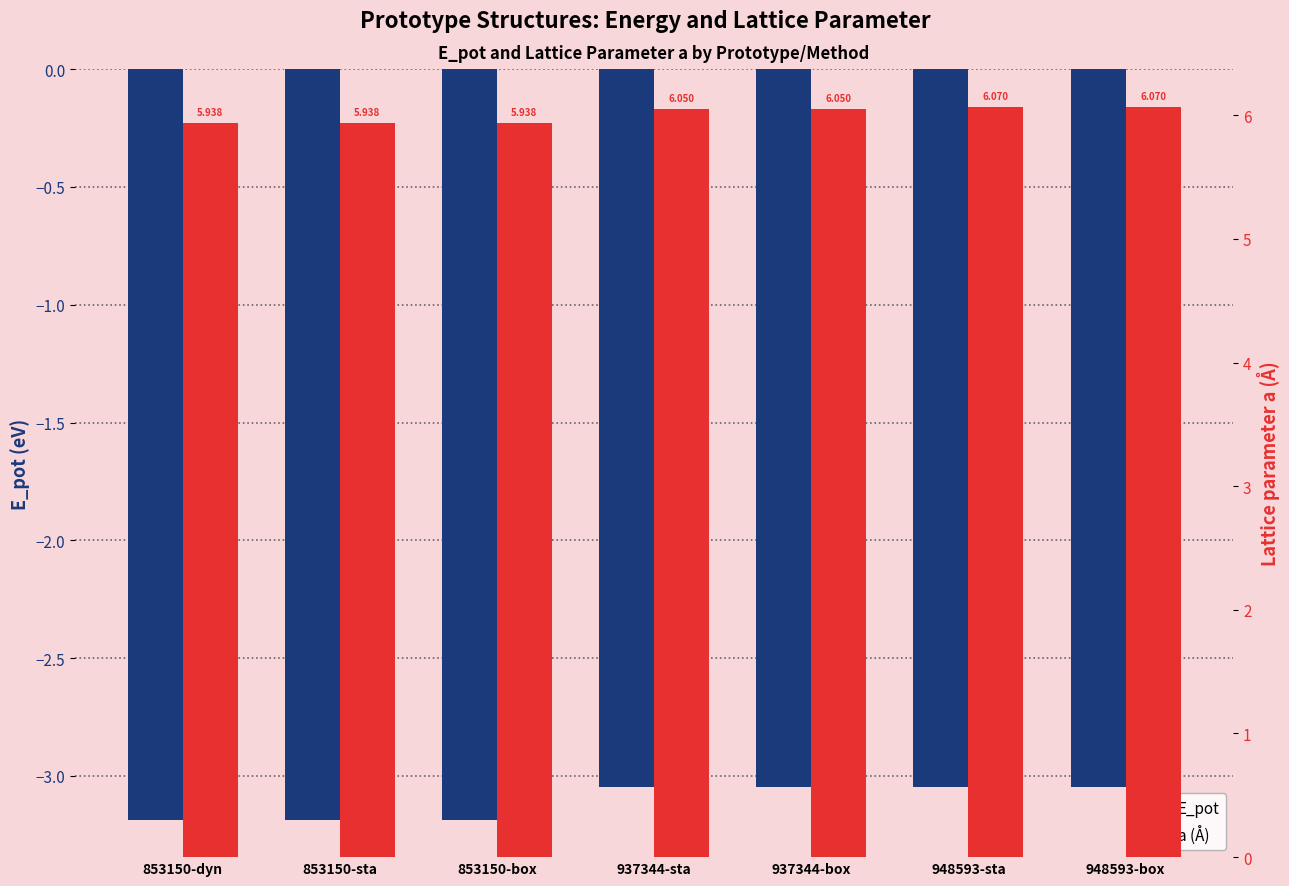

Does the chart contain stacked bars?

No